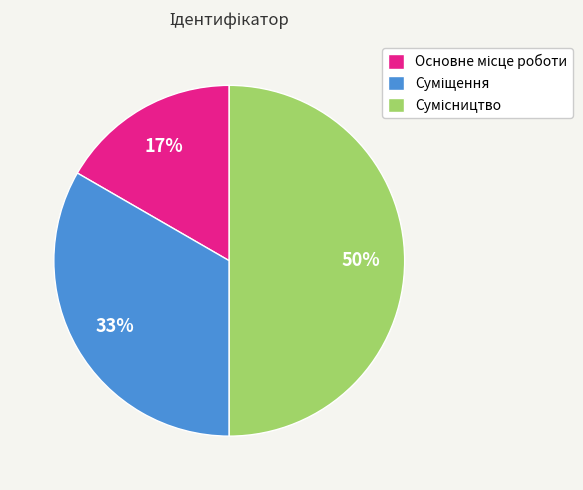

To the nearest percent, what is the difference between the largest and smallest slice percentages?

33%